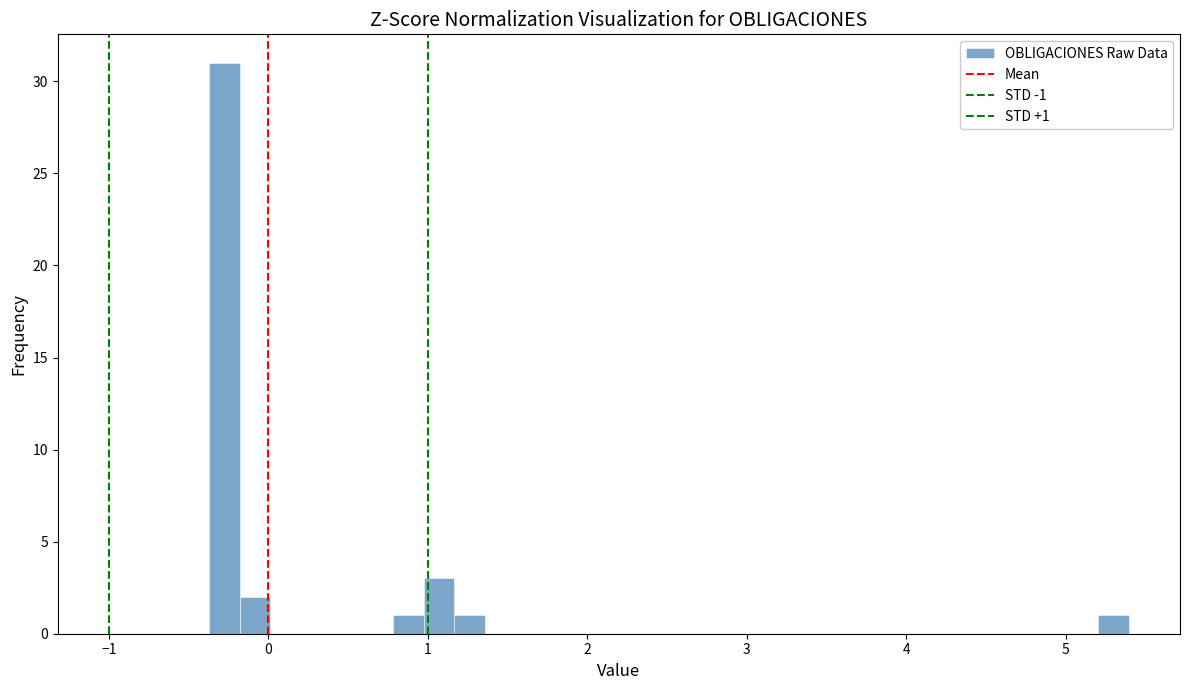

Read against the x-axis, roughly where is the centre of the tallest bar?

-0.3